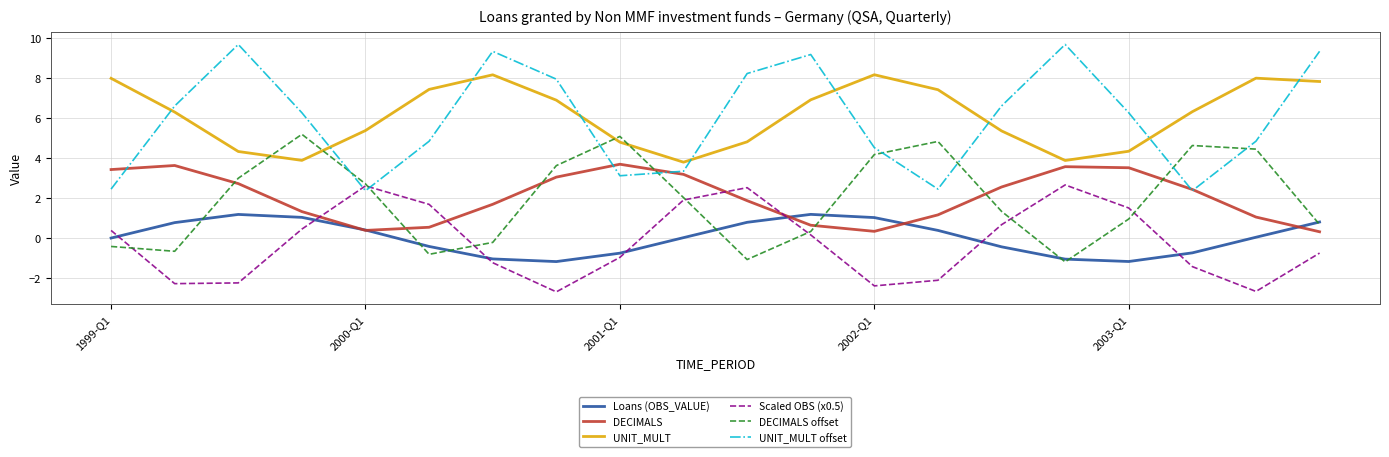

What are all the series names shown in the legend?

Loans (OBS_VALUE), DECIMALS, UNIT_MULT, Scaled OBS (x0.5), DECIMALS offset, UNIT_MULT offset